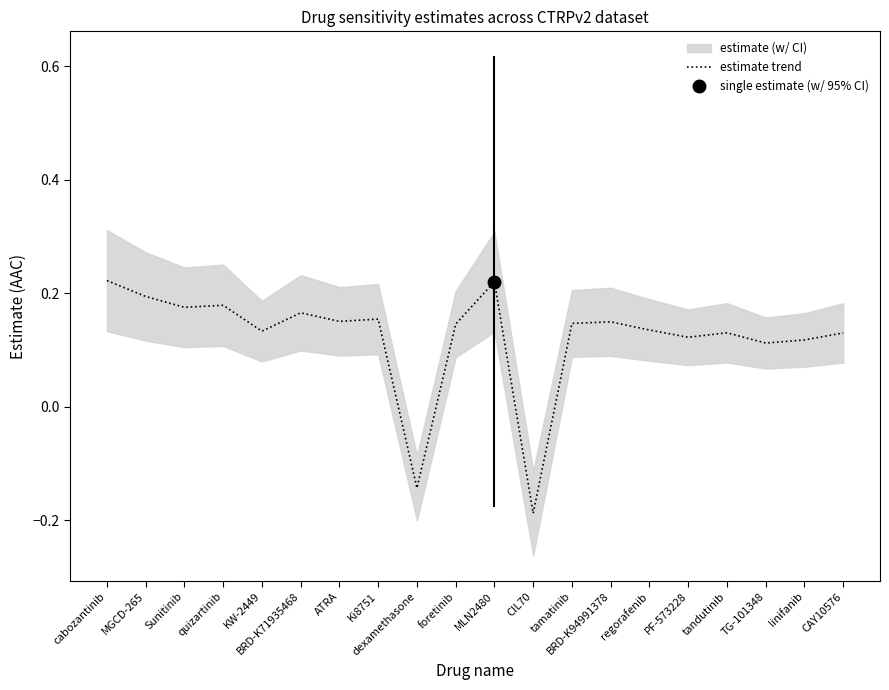

How many categories are shown in the chart?

20